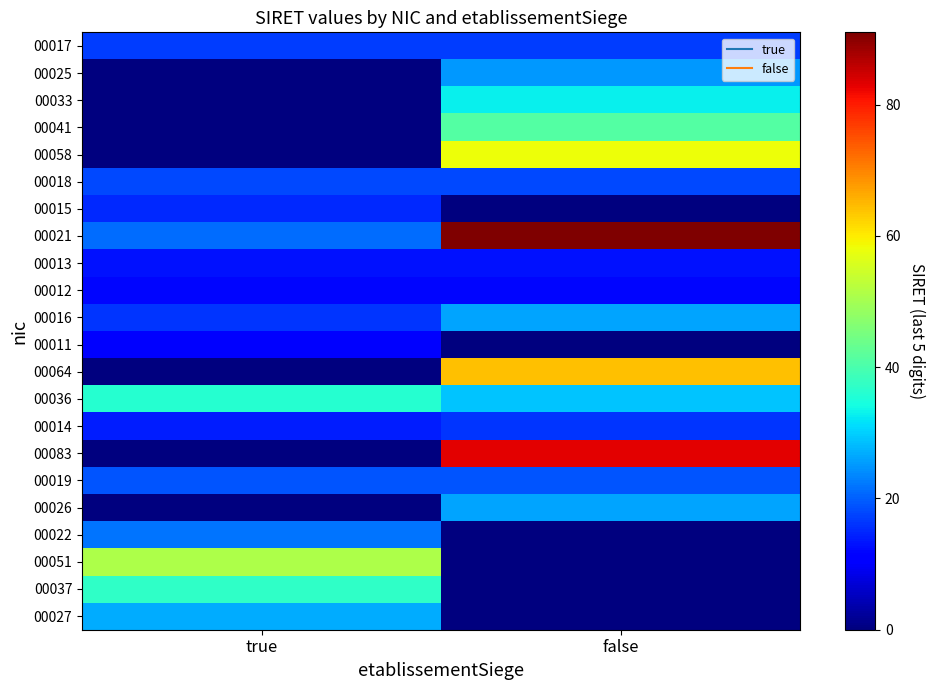

What is the total value across all series at true?

329